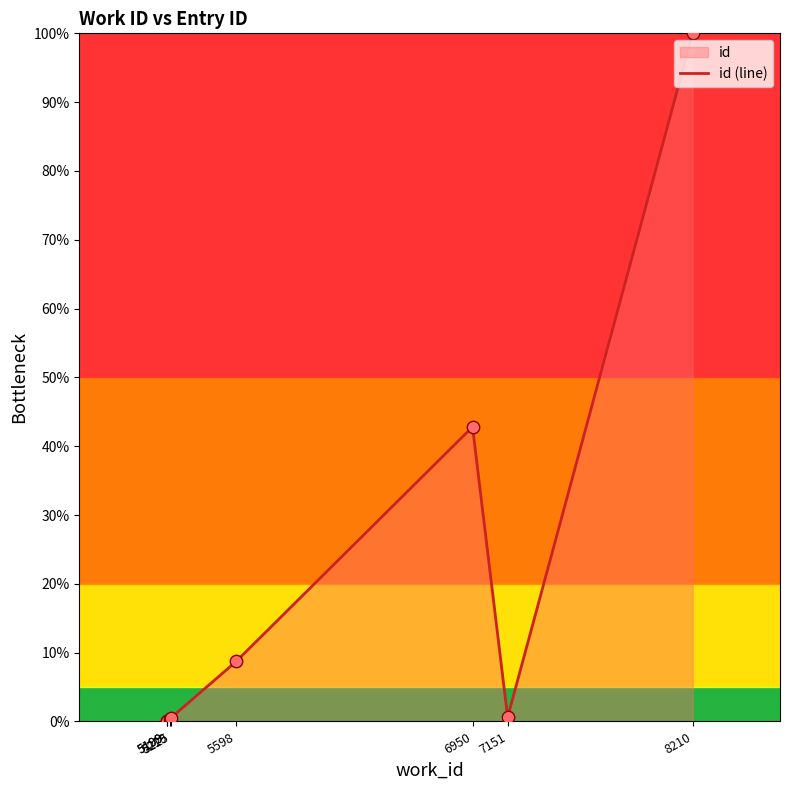

What is the change in value from 5199 to 8210?

+100.0